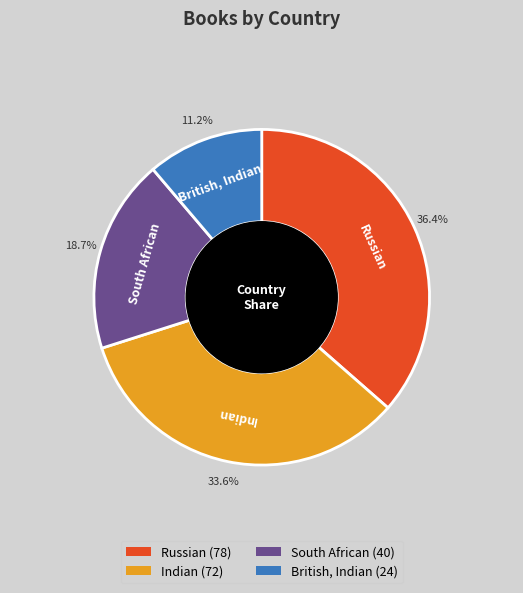

What is the ratio of the value at Russian to the value at Indian?

1.1